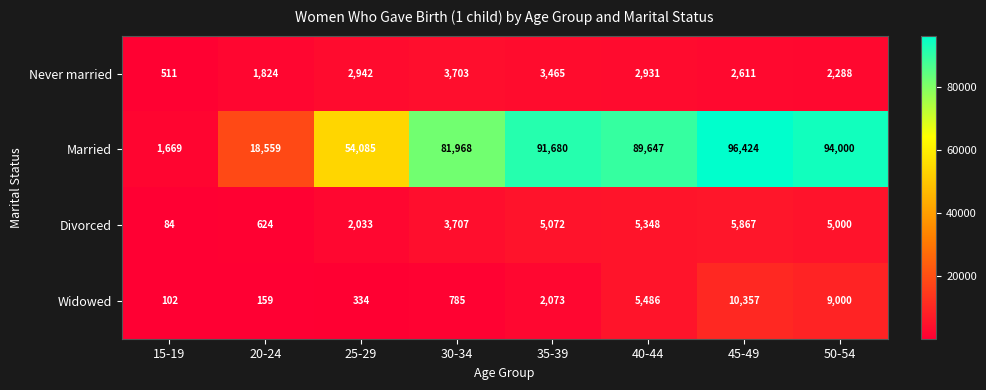

What is the sum of all Never married values?

20275